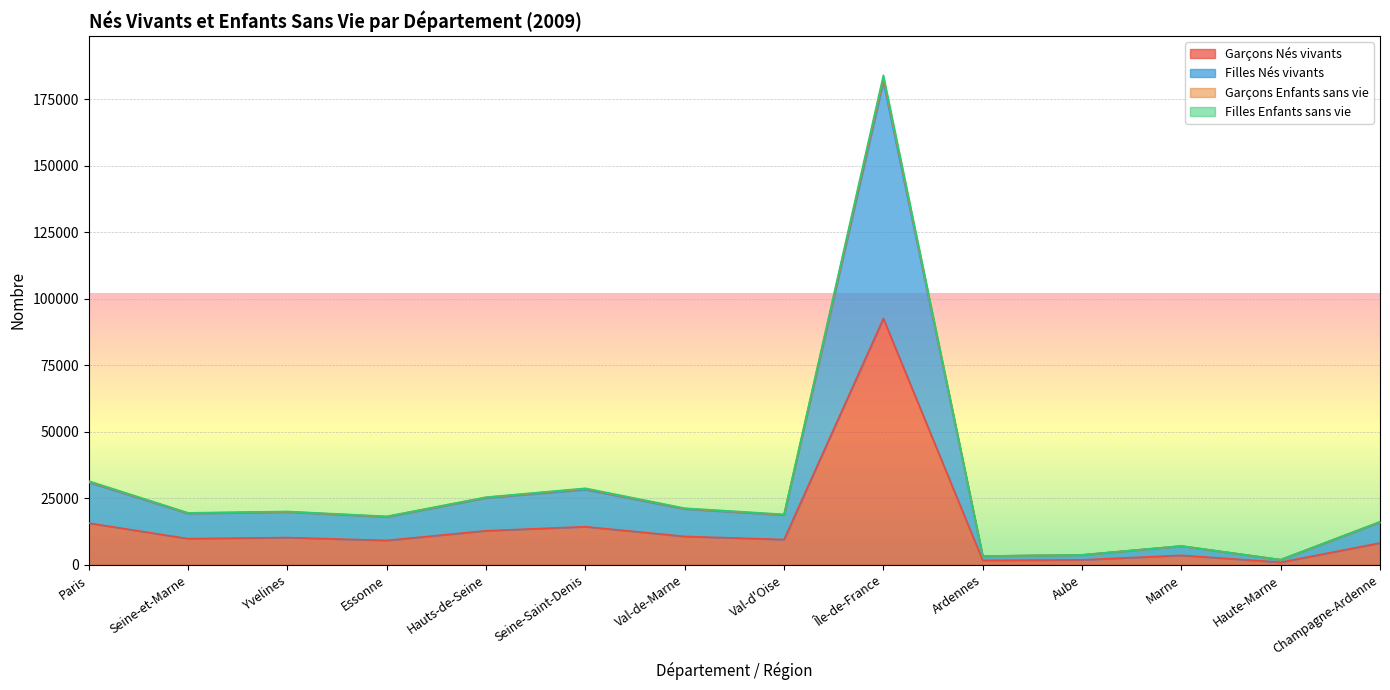

Between Yvelines and Champagne-Ardenne, which is larger?

Yvelines